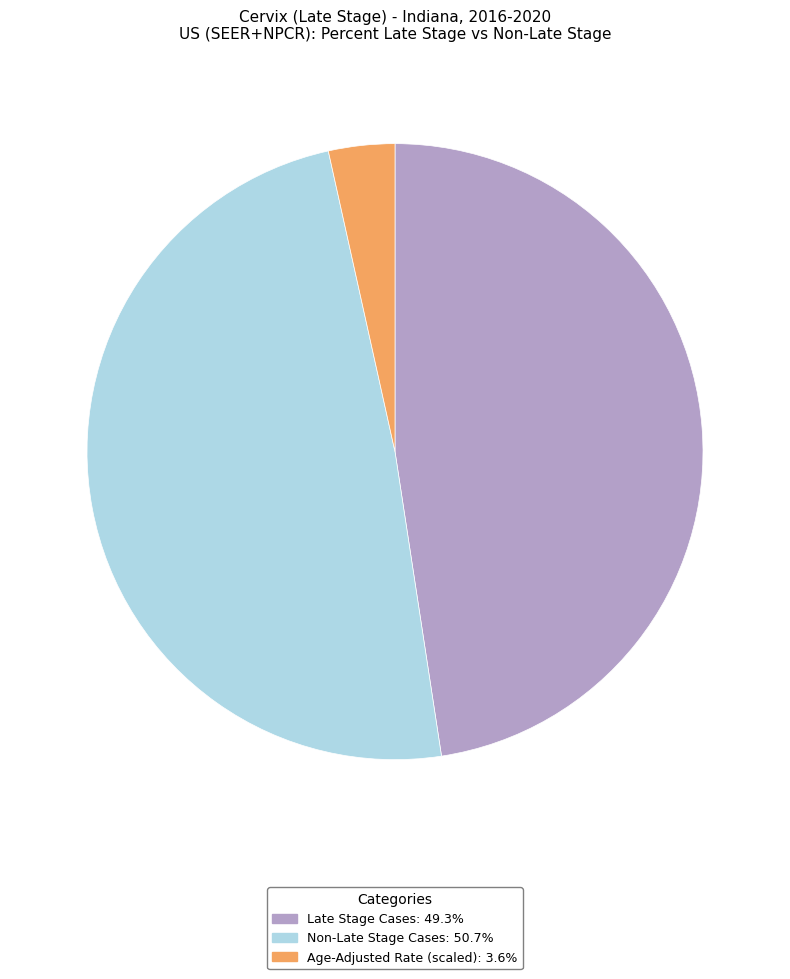

What is the ratio of the value at Late Stage Cases: 49.3% to the value at Non-Late Stage Cases: 50.7%?

1.0